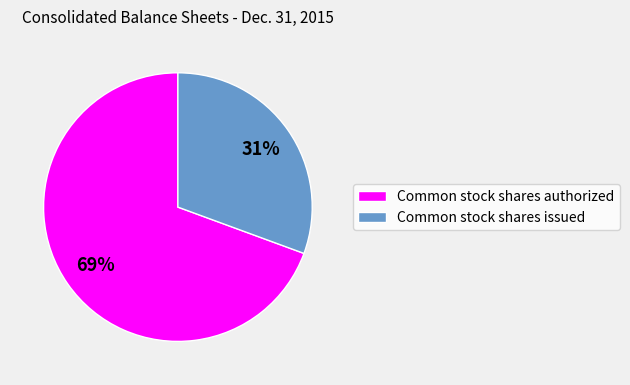

To the nearest percent, what is the combined percentage of Common stock shares issued and Common stock shares authorized?

100%